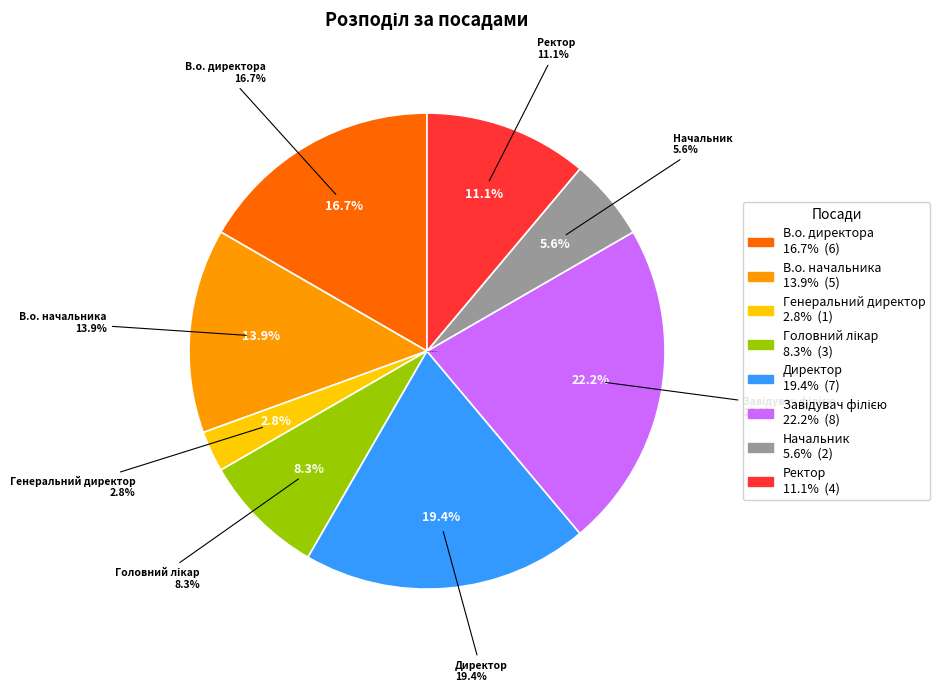

Count the number of slices in the pie.

8